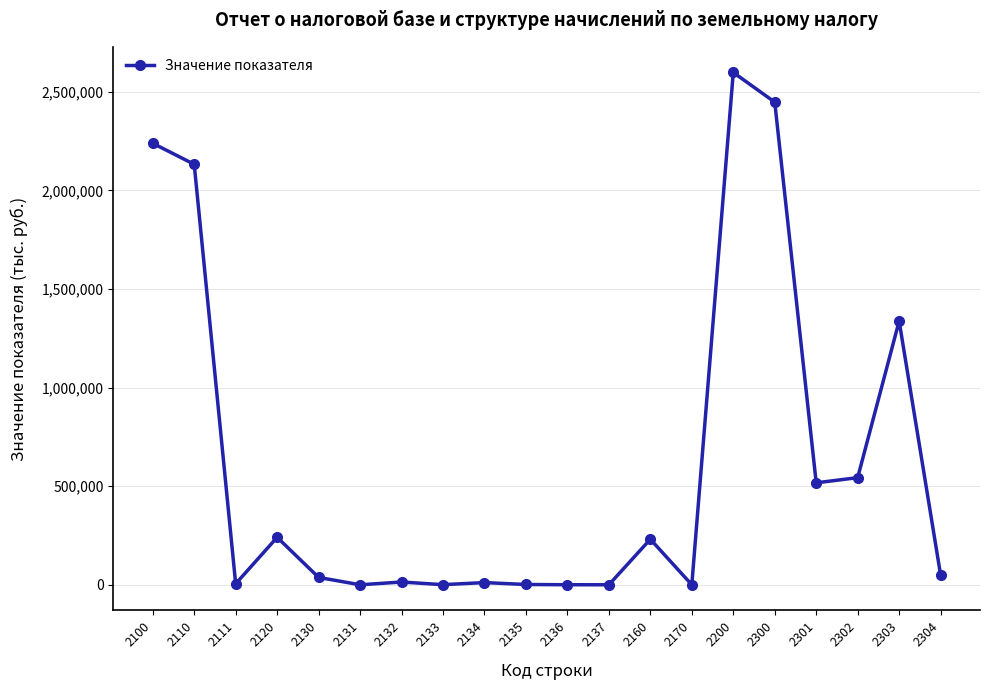

How many data points are less than 49871?

10